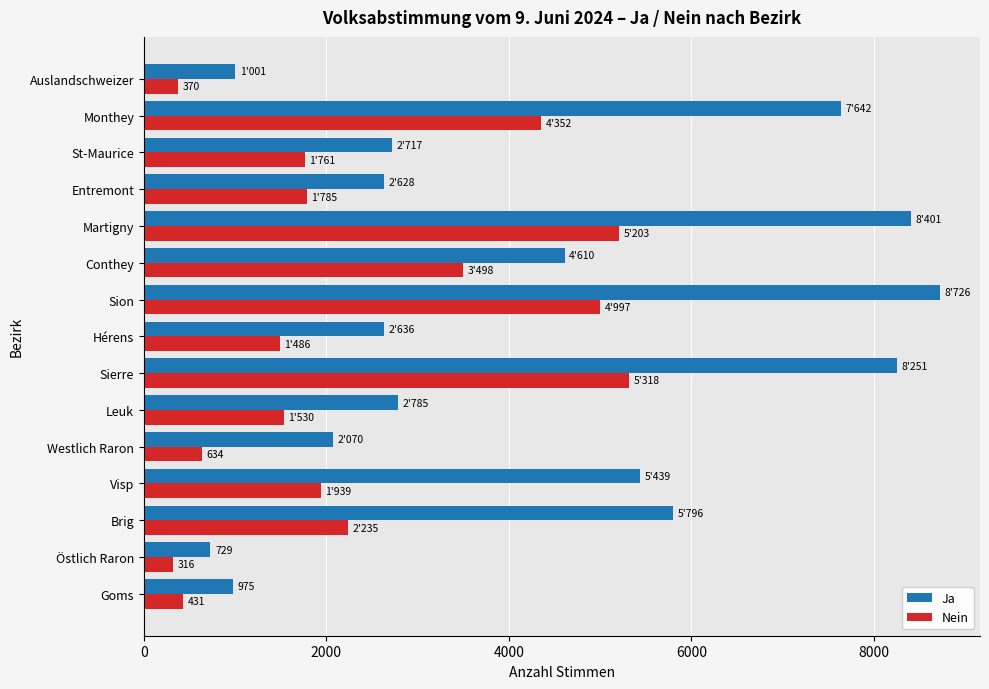

What is the difference between the highest and lowest values at Sierre?

2933